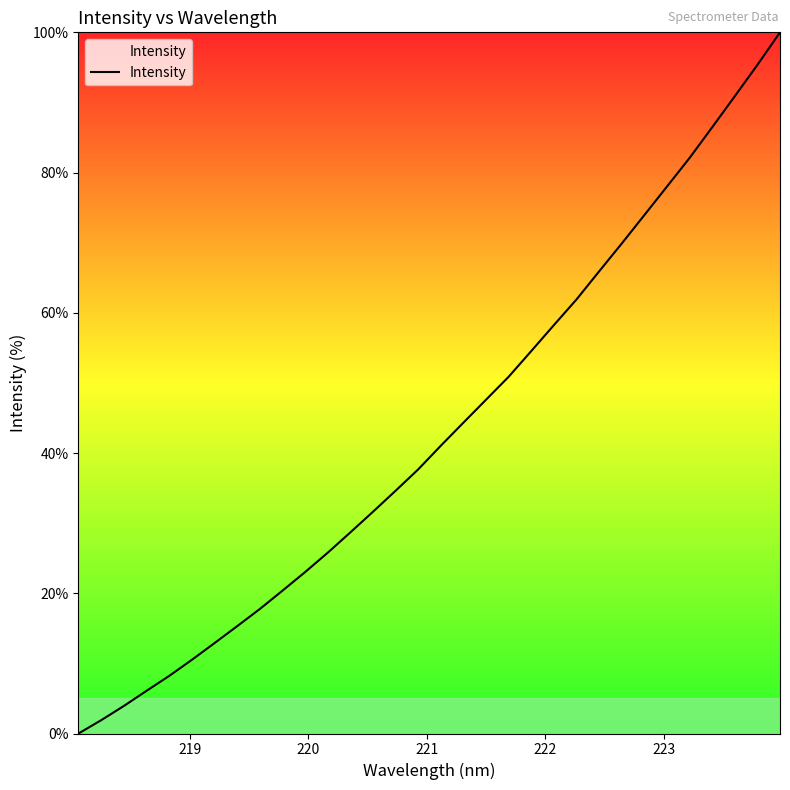

How many positive values are there?

31